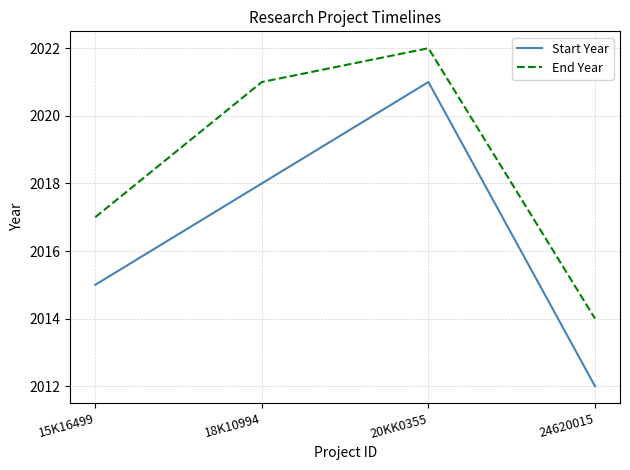

Which series has the widest spread of values?

Start Year